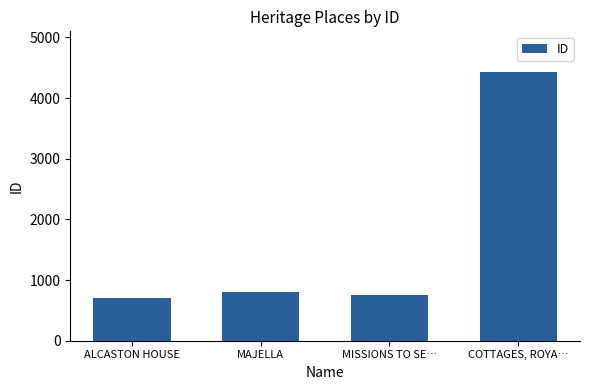

True or false: the data shows 808 at MAJELLA.

True